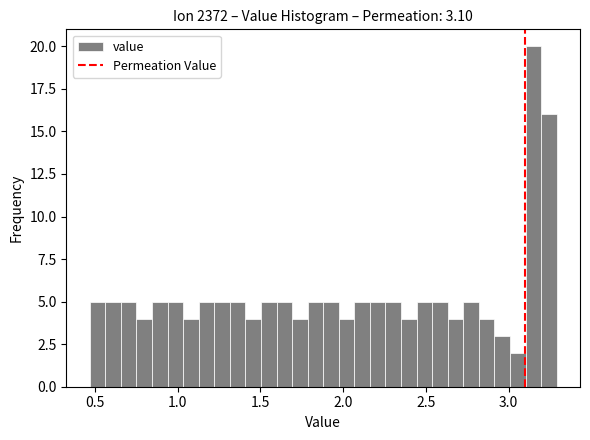

Read against the x-axis, roughly where is the centre of the tallest bar?

3.15